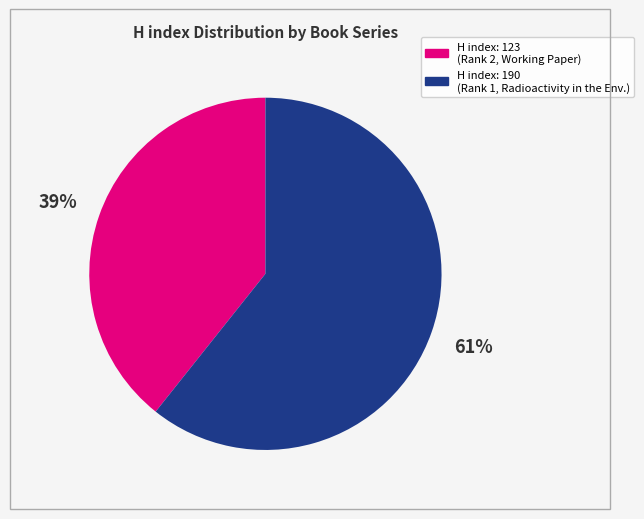

Does any single category account for the majority?

Yes